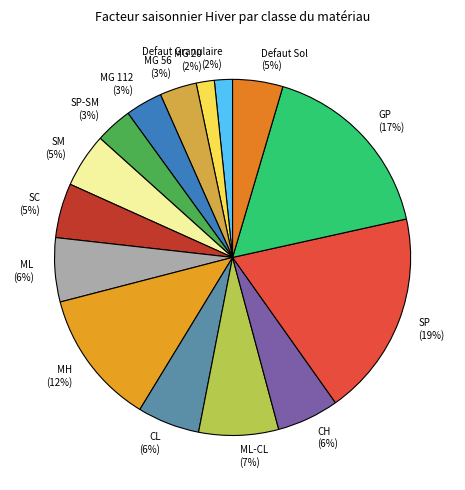

To the nearest percent, what is the difference between the SP and ML slice percentages?

13%